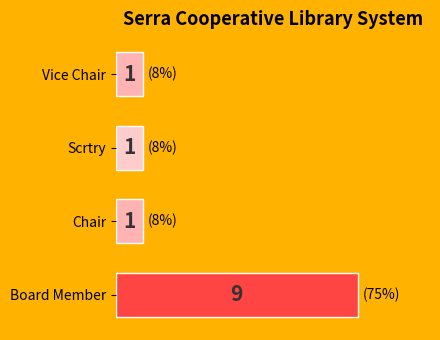

Are the bars grouped side by side (vs. stacked)?

No